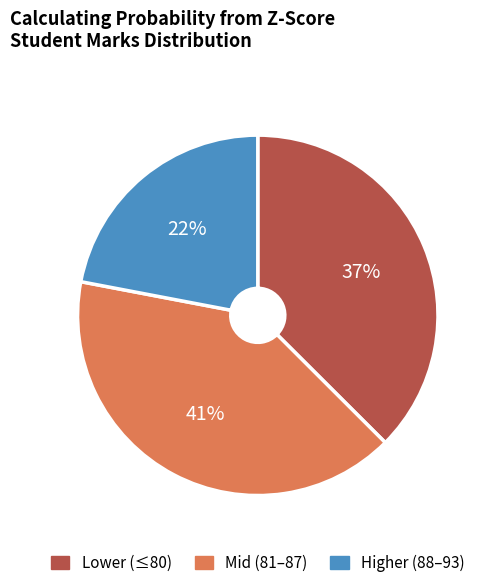

Count the number of slices in the pie.

3